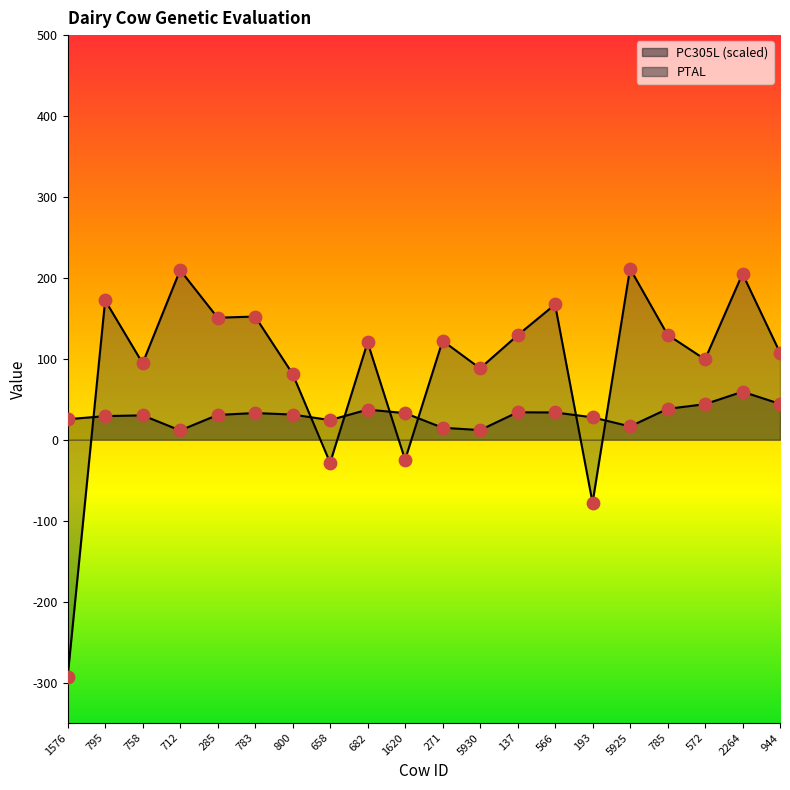

Is the value of PC305L at 712 greater than the value of PTAL at 785?

No